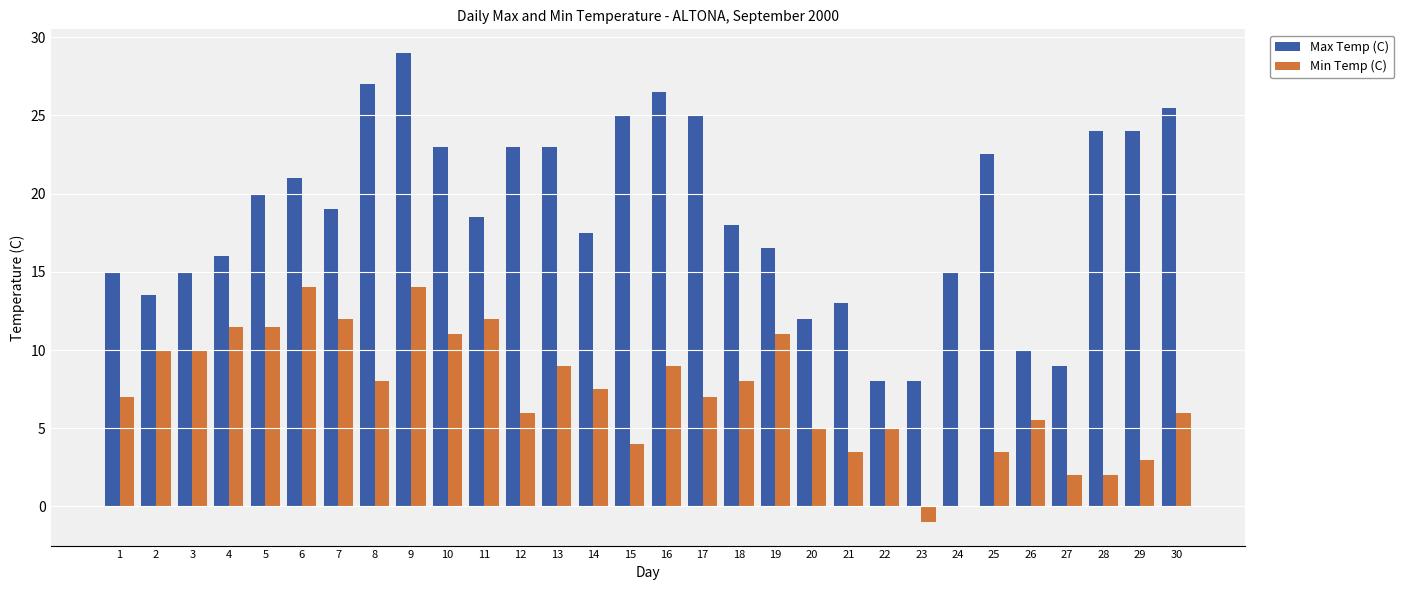

Which series changed the most between 23 and 28?

Max Temp (C)